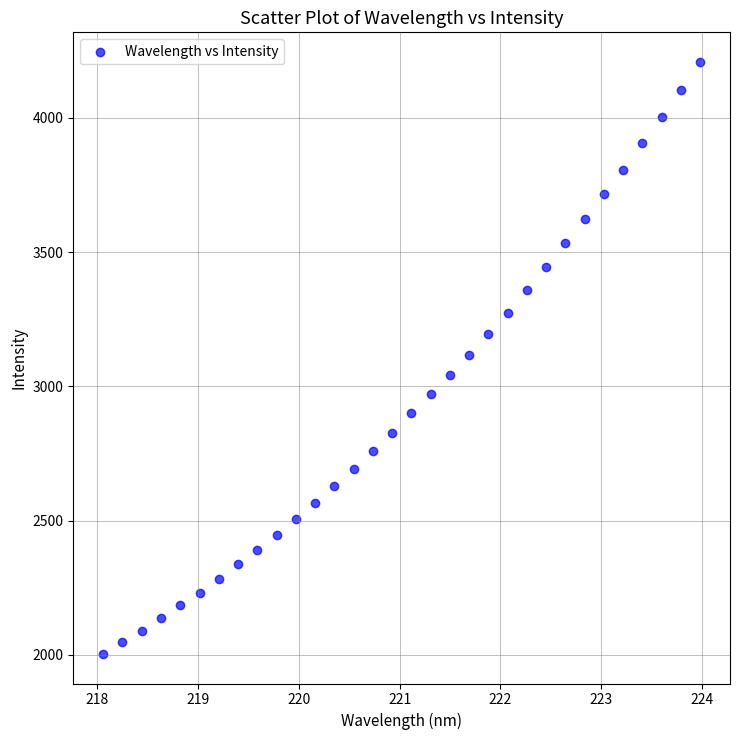

What is the range of X values (max minus min)?

5.9